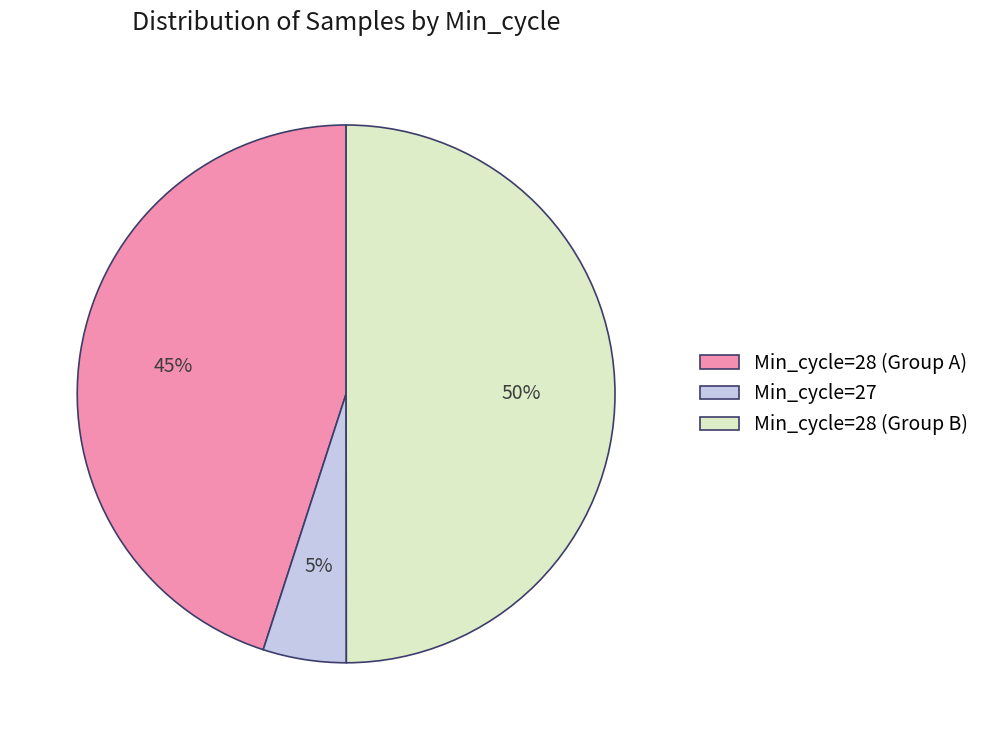

To the nearest percent, what percentage of the pie is Min_cycle=28 (Group B)?

50%